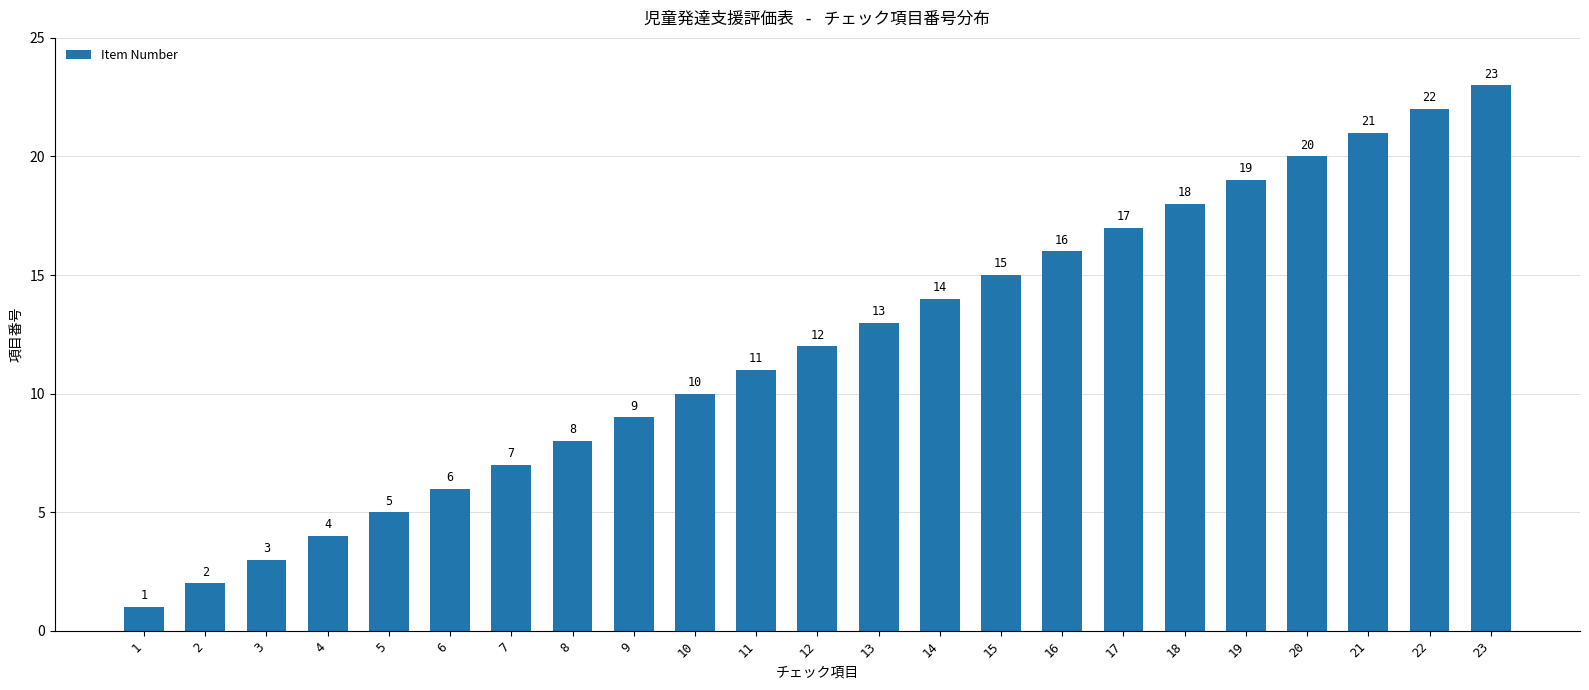

Reading left to right, transcribe all the data shown in this chart.

1	2	3	4	5	6	7	8	9	10	11	12	13	14	15	16	17	18	19	20	21	22	23